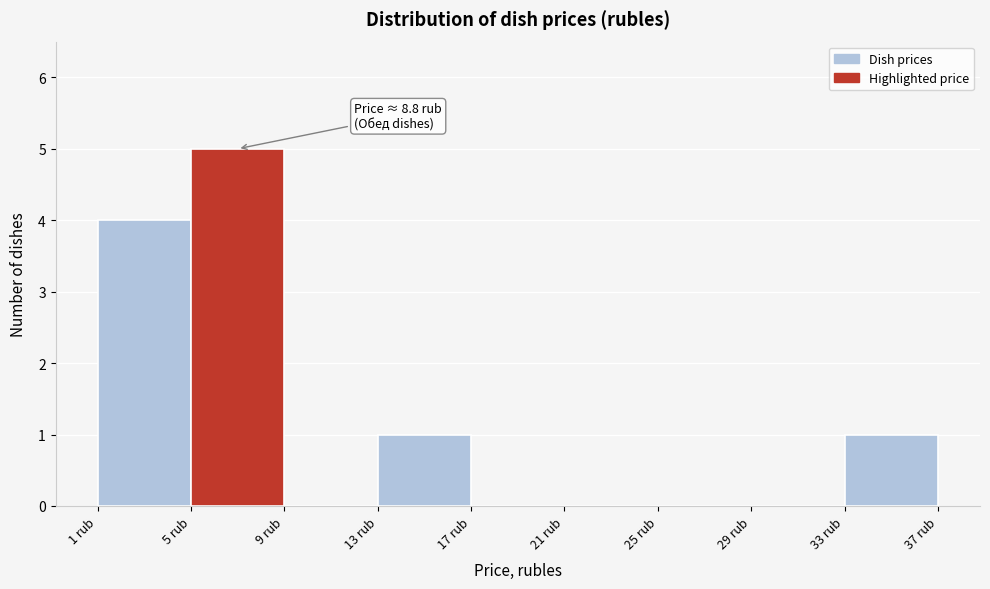

Over which range of the x-axis is the bar tallest?

5 to 9